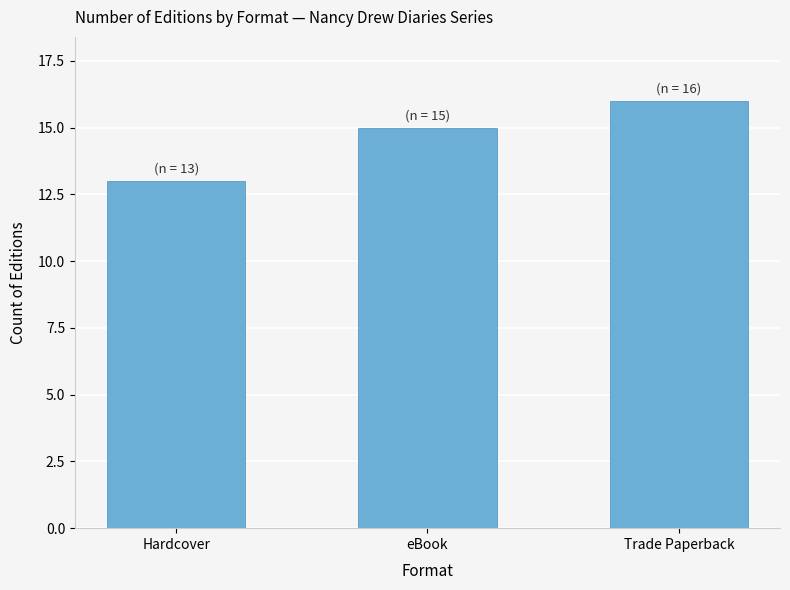

Which category has the lowest value across all series?

Hardcover